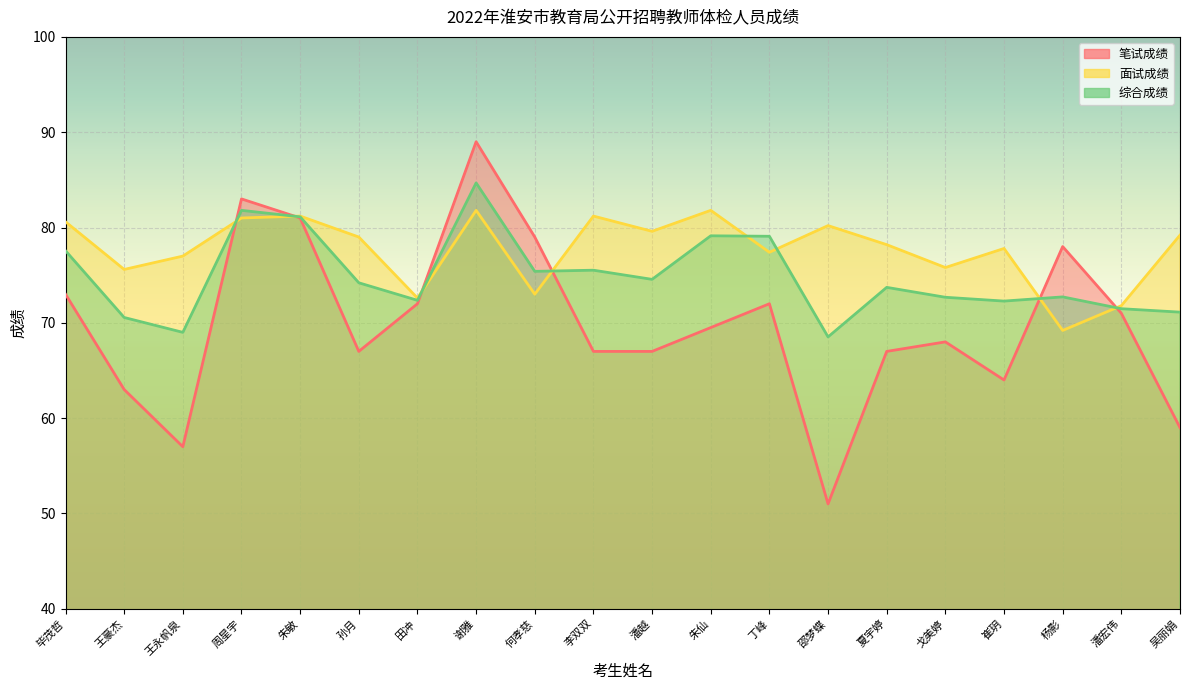

How many interior local peaks does the 笔试成绩 series have?

5